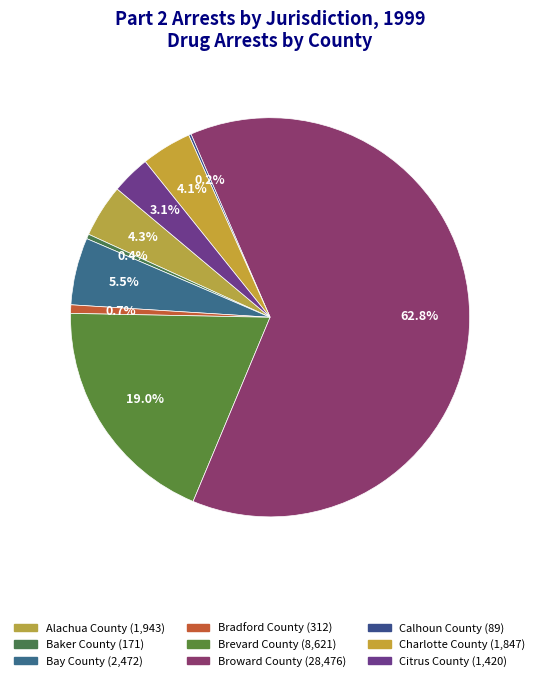

The Brevard County slice represents 9% of the pie. True or false?

False